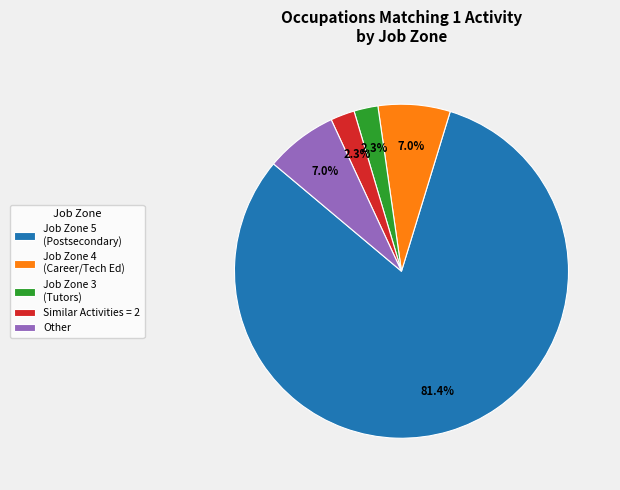

How many segments does this pie chart have?

5